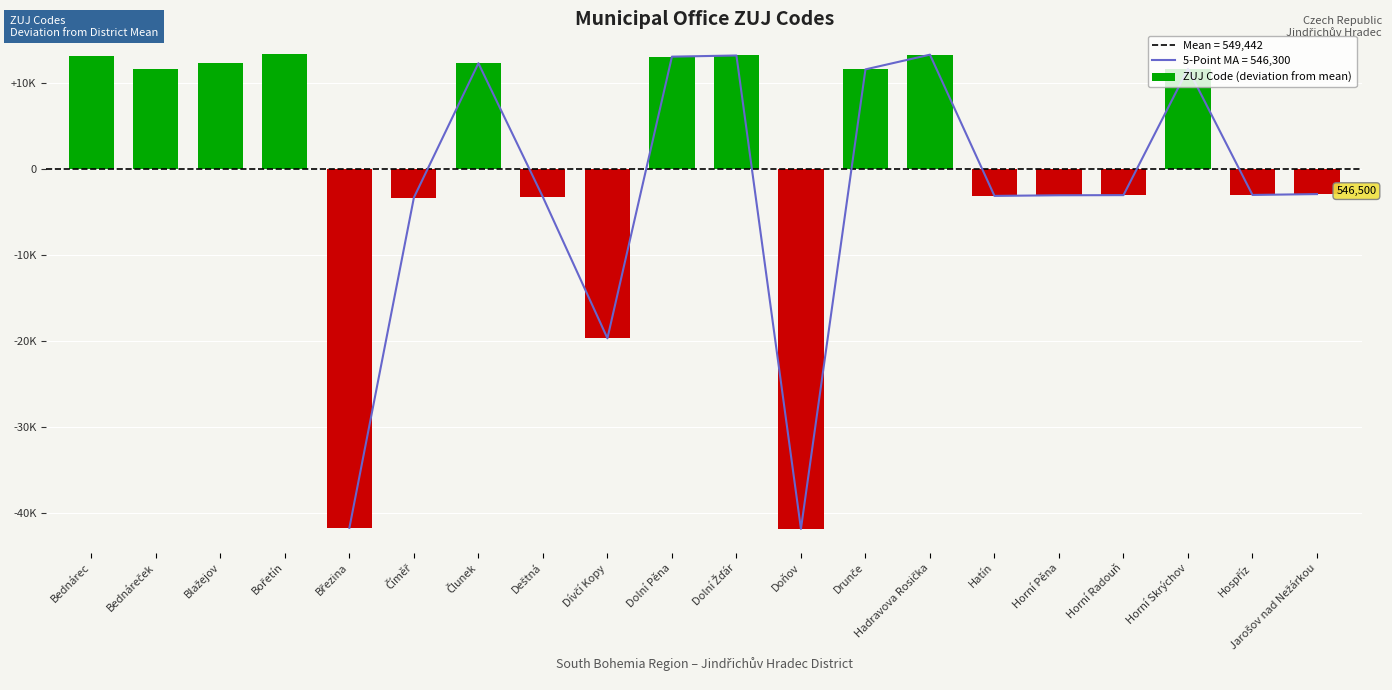

What is the change in value from Bořetín to Hatín?

-16451.0